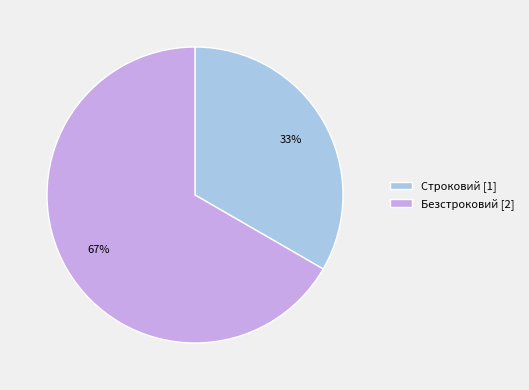

Does Безстроковий represent more than half of the total?

Yes